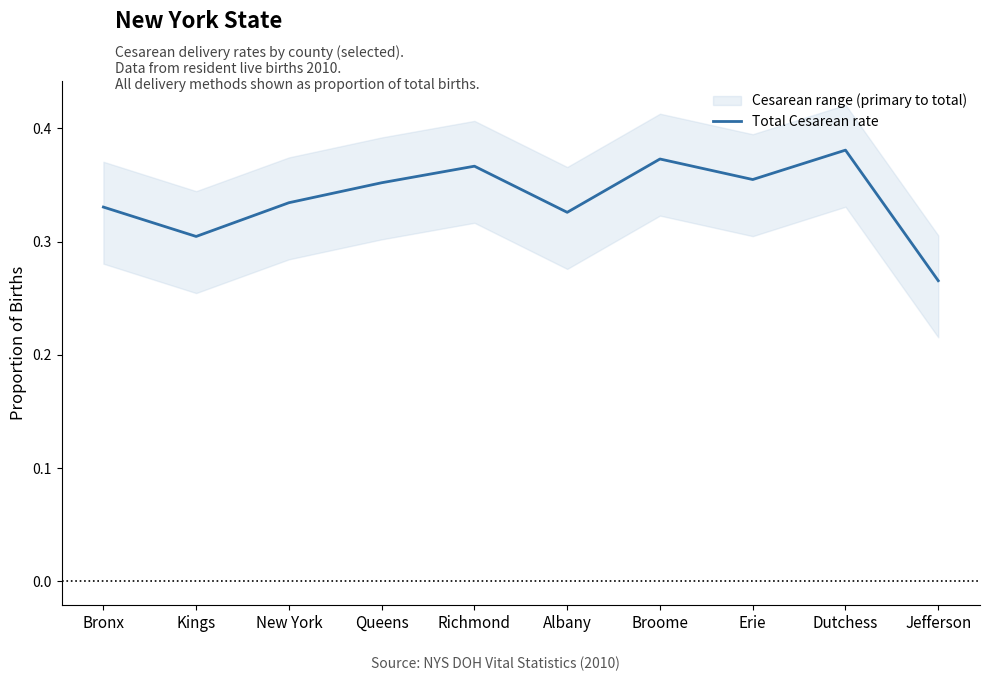

Reading left to right, extract all data points from this chart.

0.3	0.3	0.3	0.4	0.4	0.3	0.4	0.4	0.4	0.3